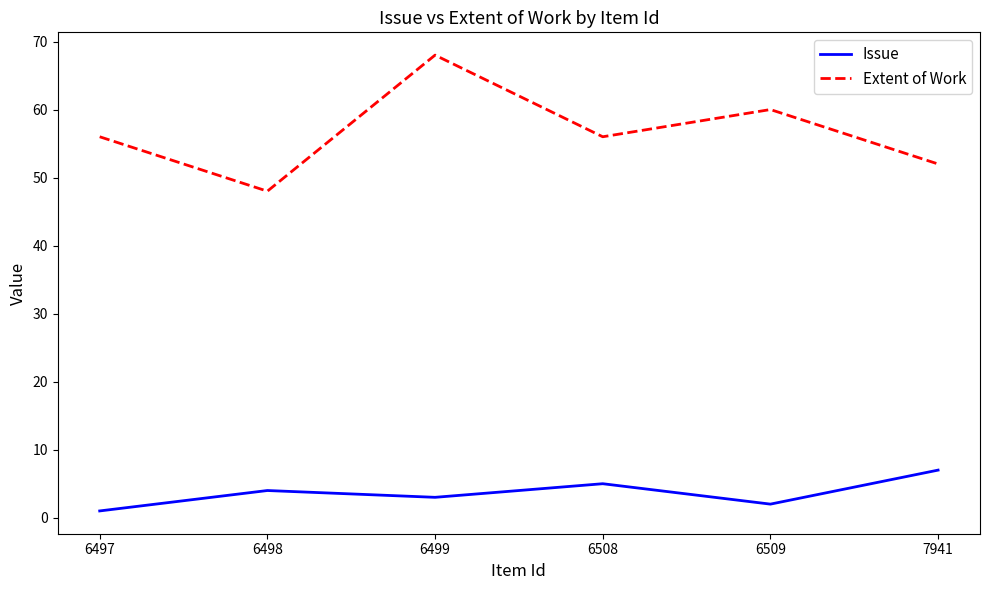

Is the value of Issue at 7941 greater than the value of Extent of Work at 6508?

No